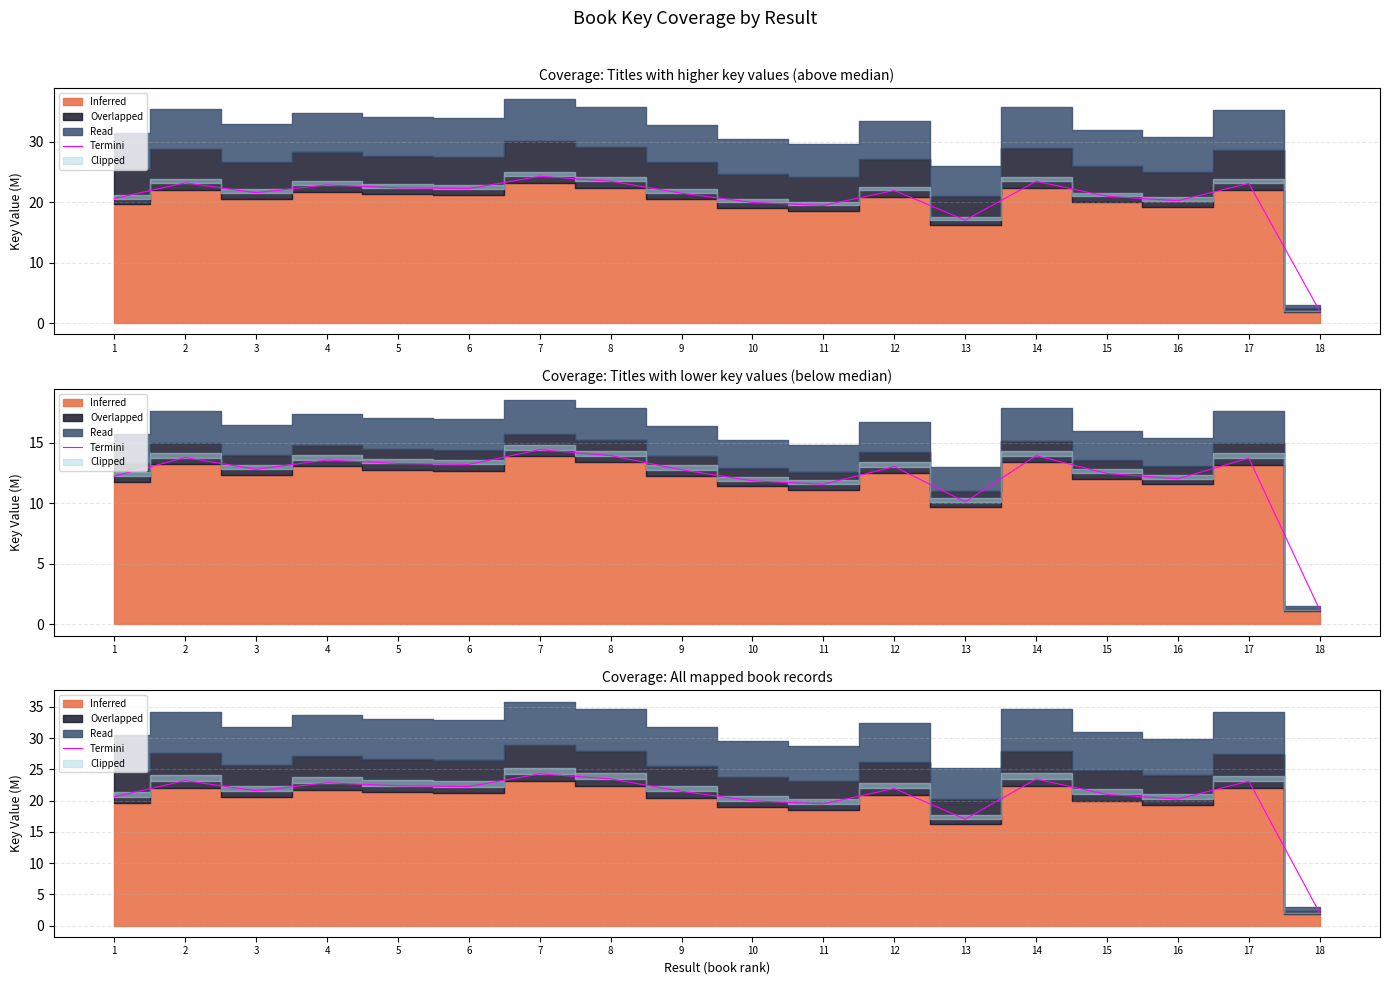

Does the chart display data point markers on the line(s)?

No